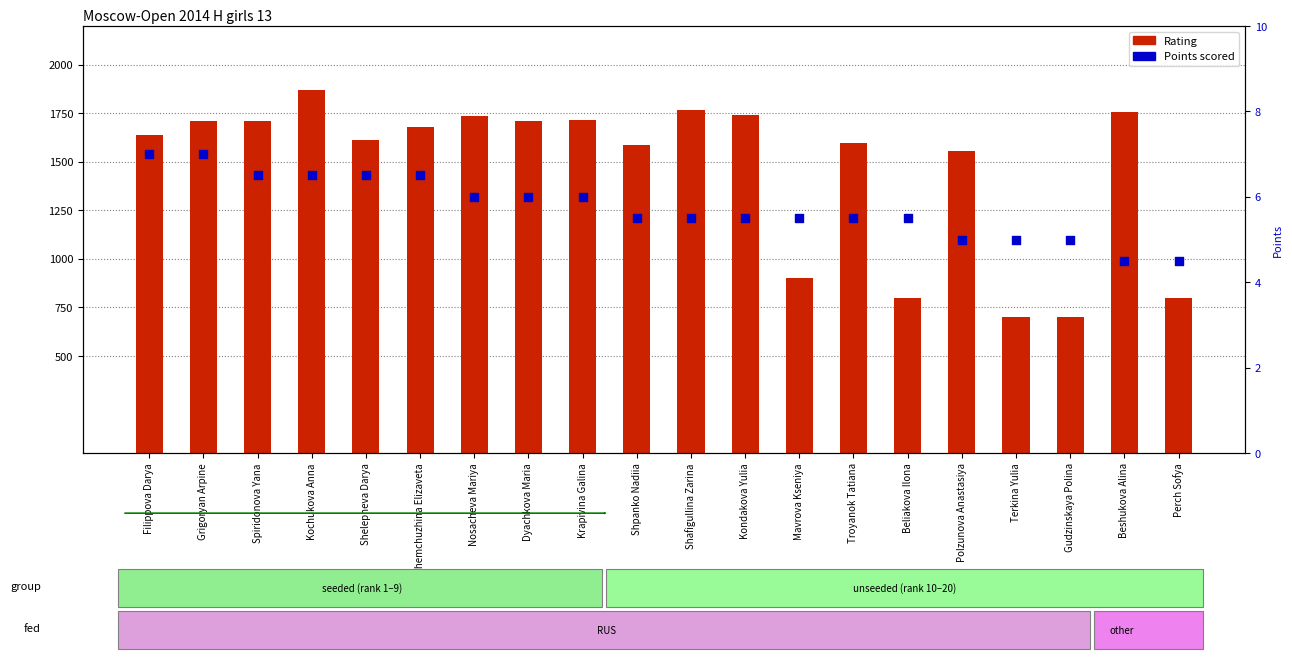

Which series contains the highest Y value?

Rating